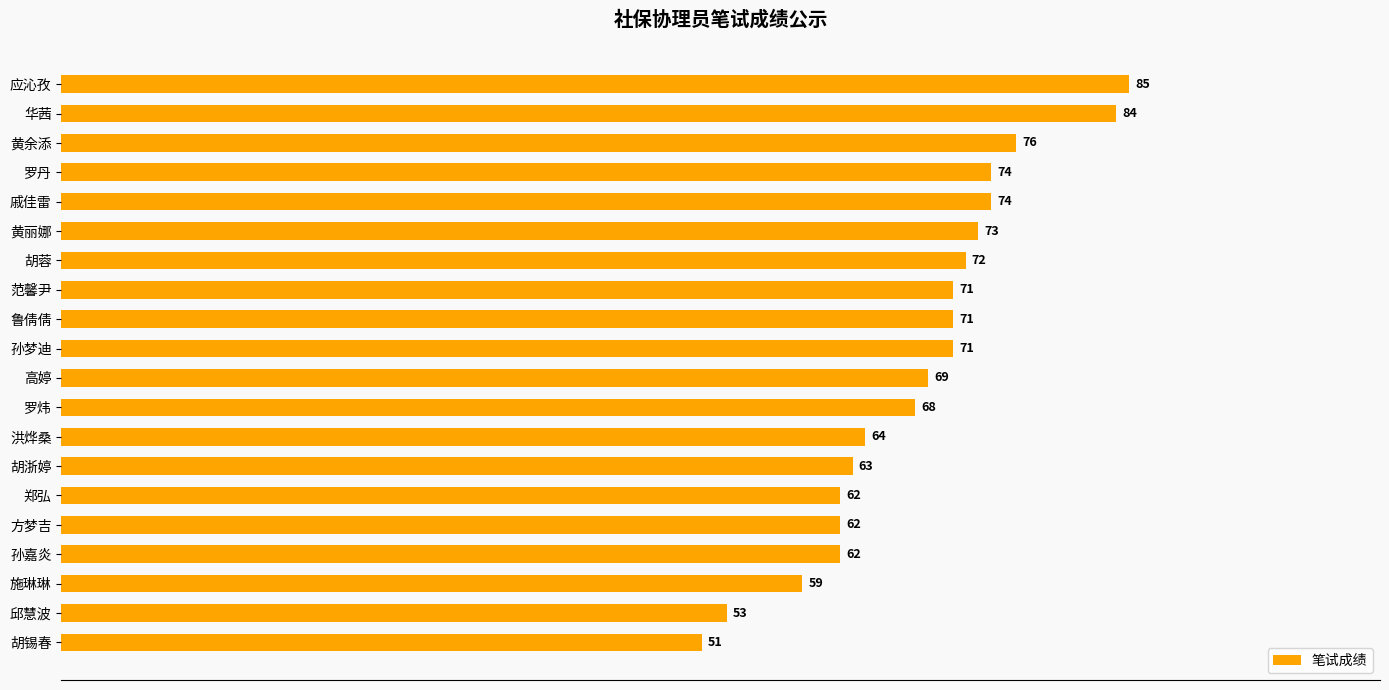

What is the change in value from 范馨尹 to 孙嘉炎?

-9